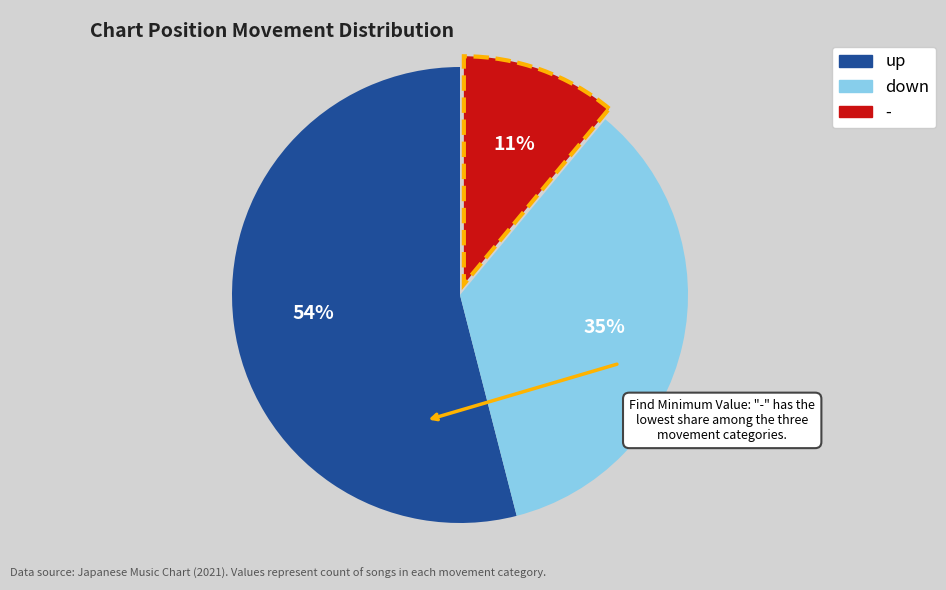

True or false: up accounts for 54% of the total.

True